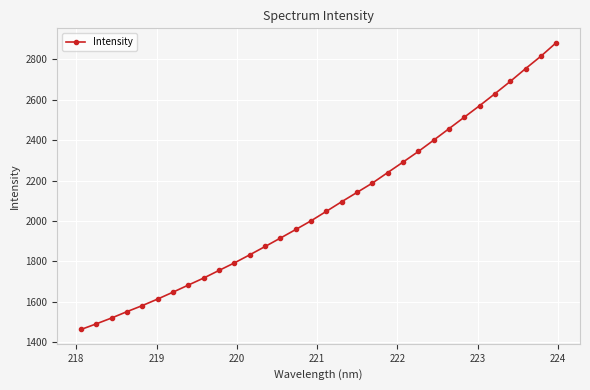

Reading left to right, transcribe all the data shown in this chart.

1462.2	1490.2	1519.3	1550.7	1580.7	1613.1	1647.2	1682.4	1717.1	1754.9	1792.1	1832.1	1873.2	1915.0	1957.4	2000.6	2047.7	2095.2	2141.3	2187.5	2239.5	2291.4	2344.0	2400.0	2456.8	2513.9	2570.8	2630.2	2690.9	2754.2	2815.7	2882.6